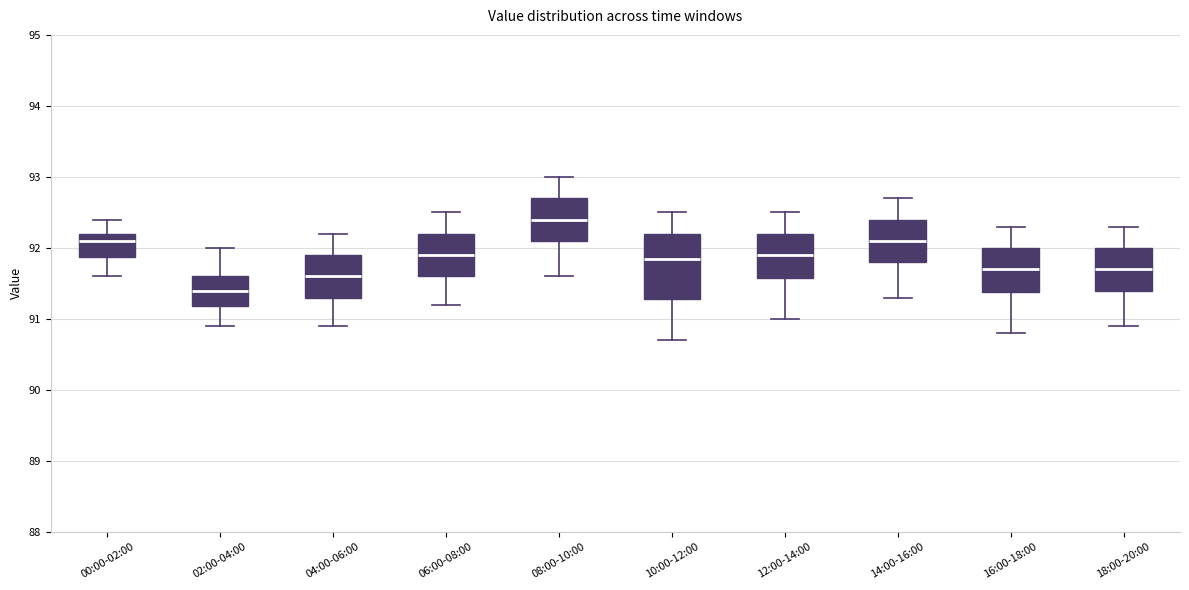

Where is the upper edge of the box for 14:00-16:00 on the y-axis? The values are not printed on the chart, so give them approximately, as read against the axis.

92.4